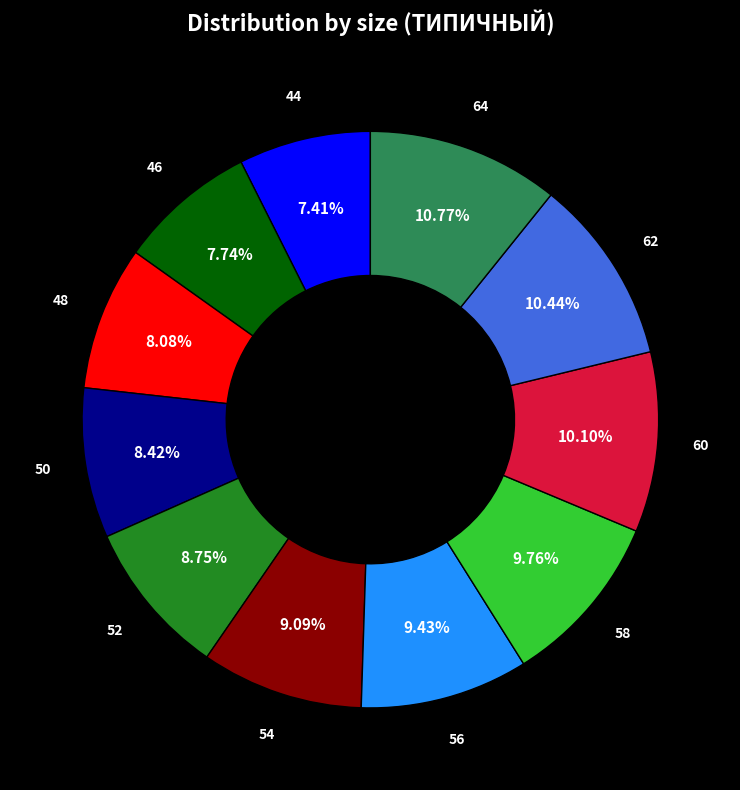

Is there a majority slice in this chart?

No